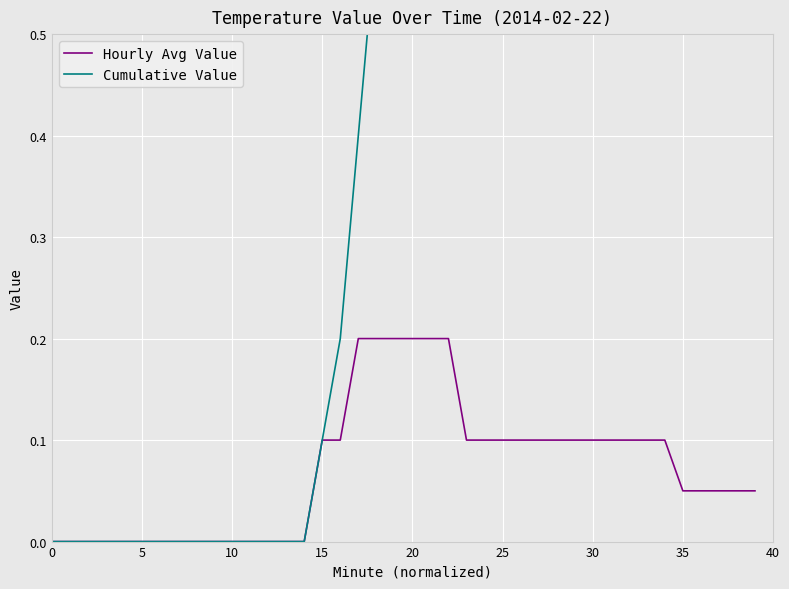

True or false: Cumulative Value has a value of 2.8 at 25.

False